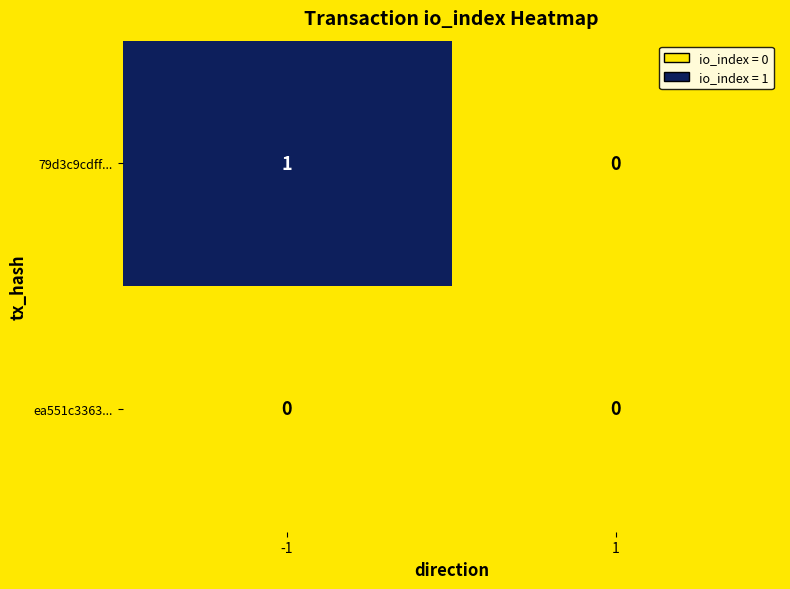

True or false: 79d3c9cdff... has a value of 0 at 1.

True